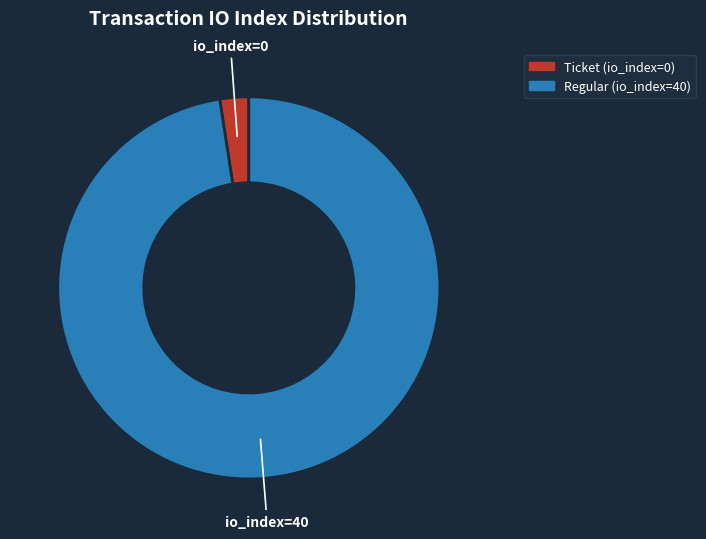

Which category has the biggest portion of the pie?

Regular (io_index=40)